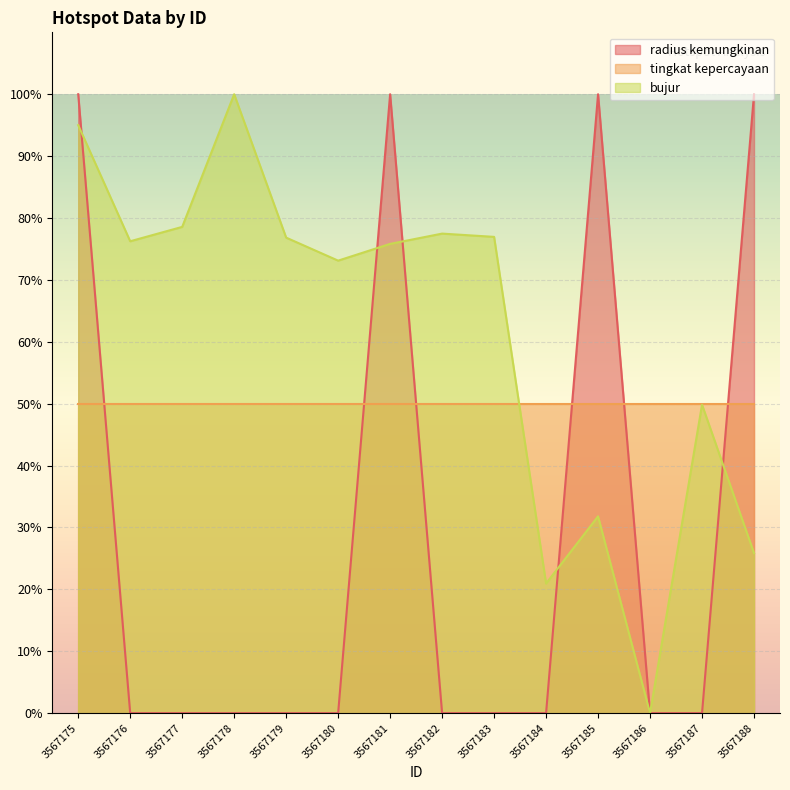

How many intersections are there between bujur and radius kemungkinan?

5